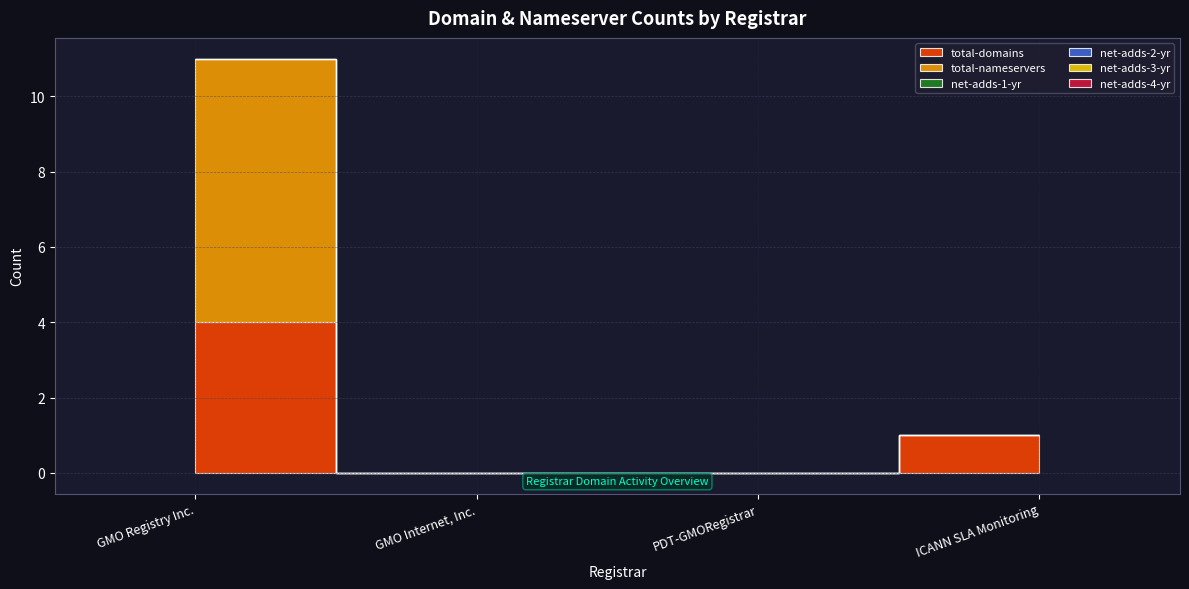

How many values in the total-domains series exceed 1?

1